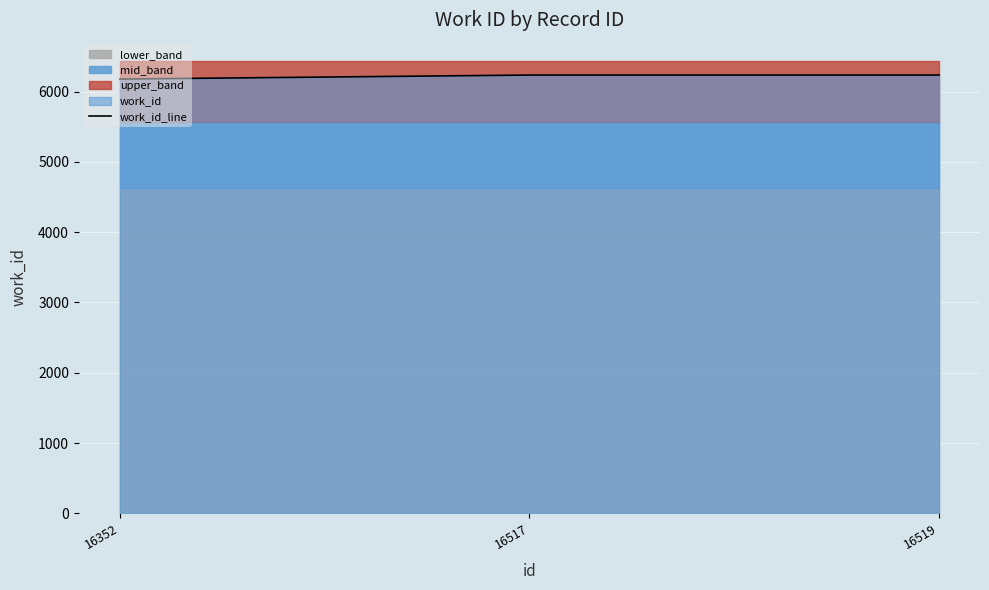

List the labels in order of value, largest first.

16517, 16519, 16352